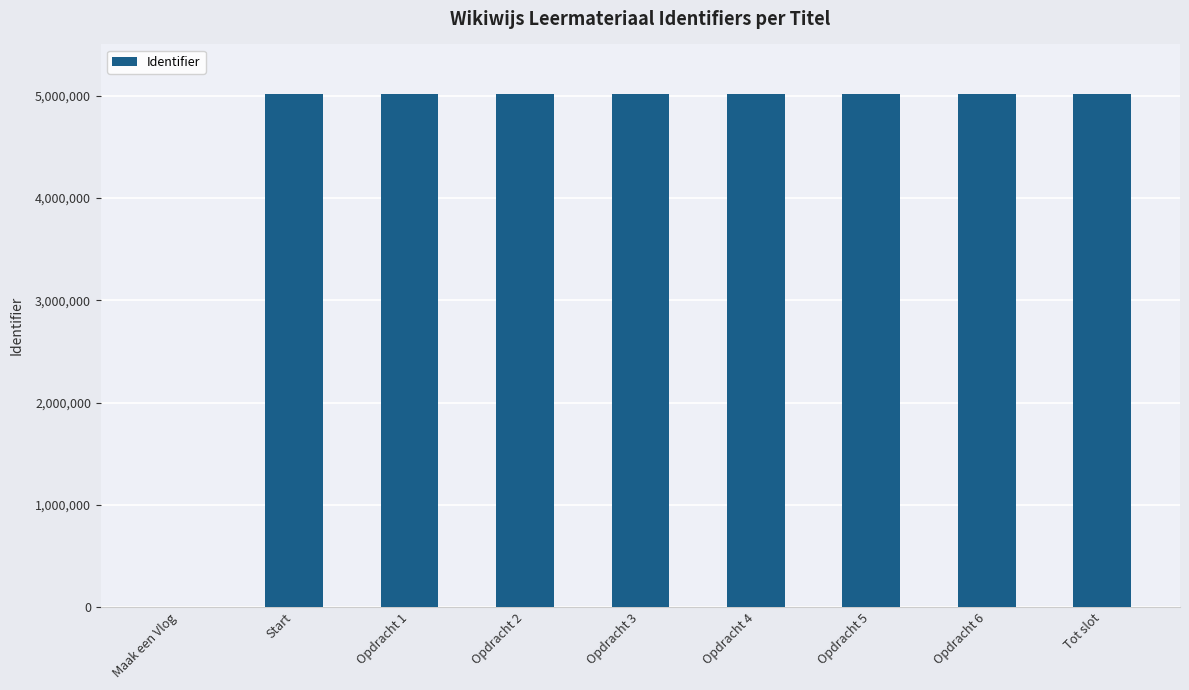

At which label is the value closest to 2506242?

Start